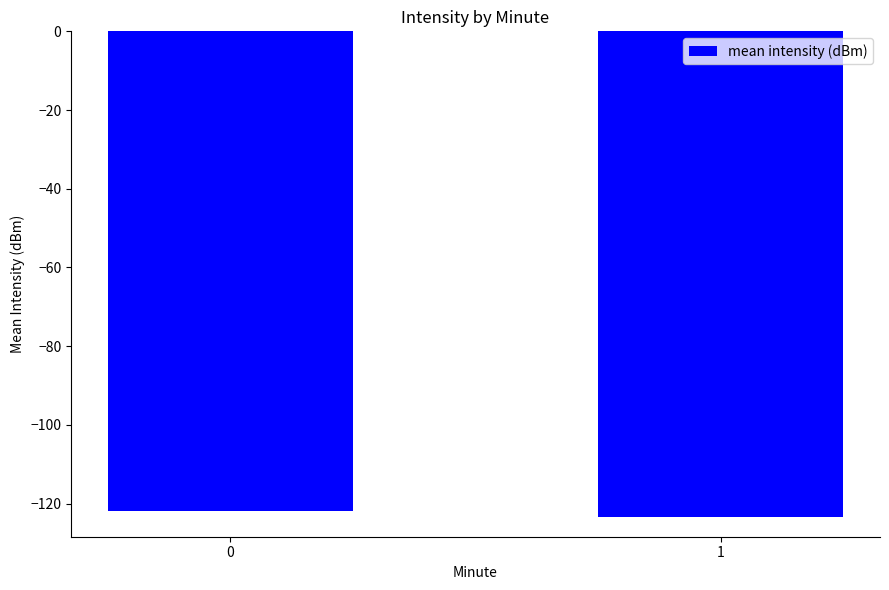

What is the difference between the values at 1 and 0?

1.6